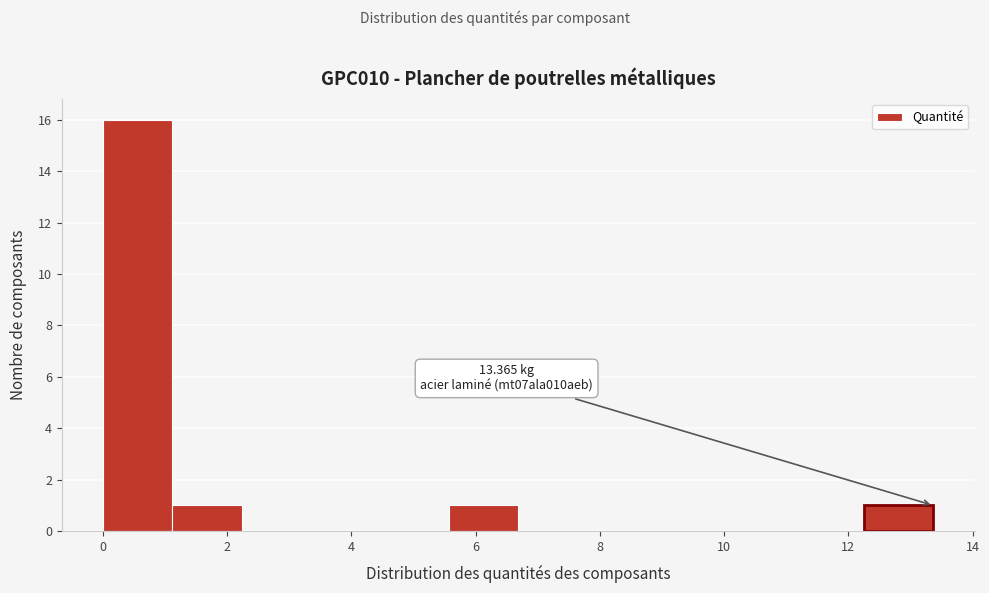

Over which range of the x-axis is the bar tallest?

0.0 to 1.2